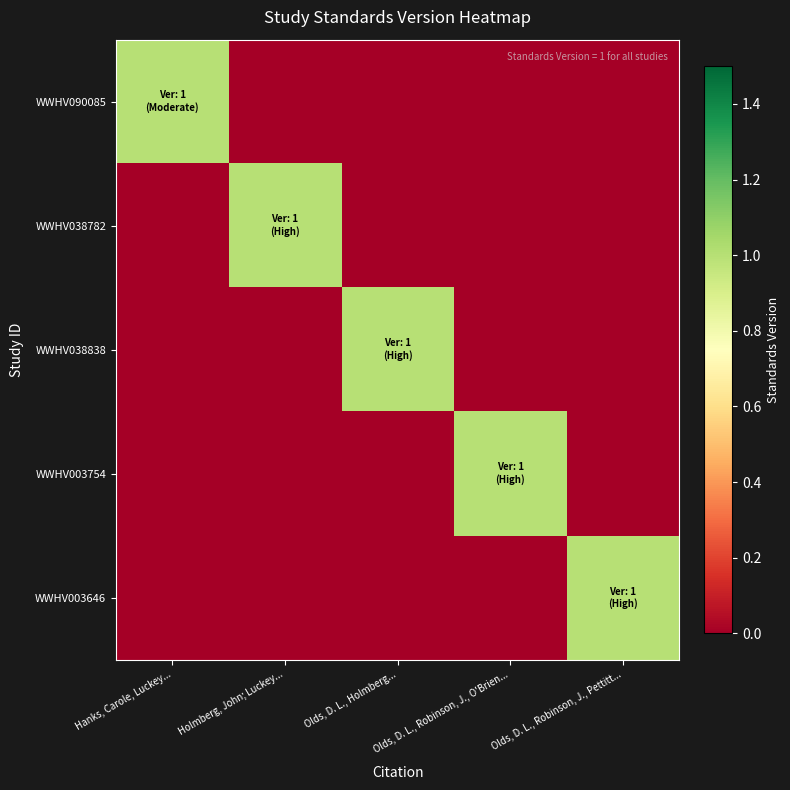

Which series has the largest total across all categories?

WWHV090085